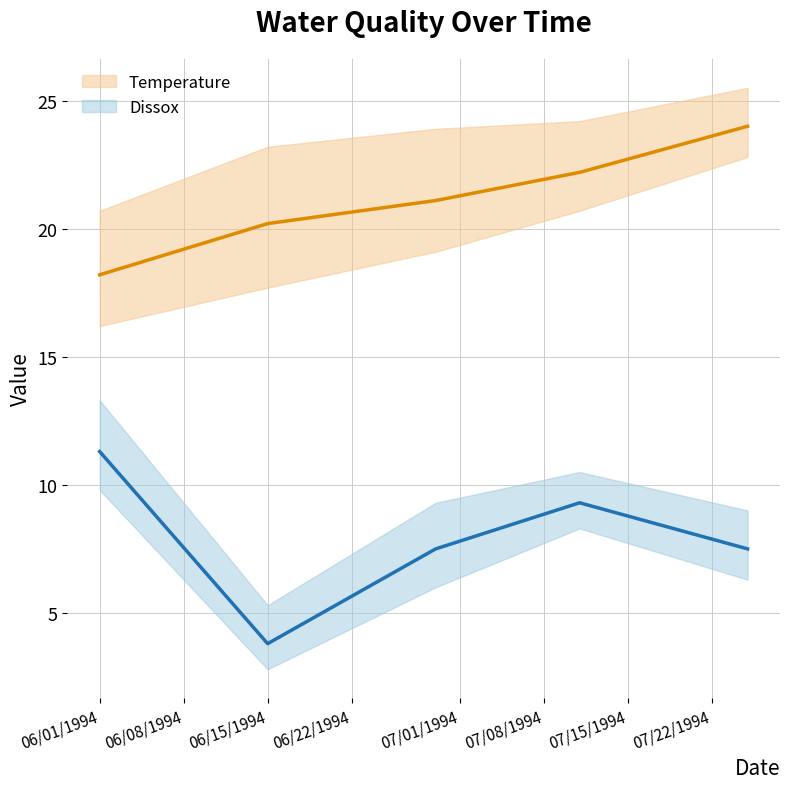

How many lines are shown in the chart?

2